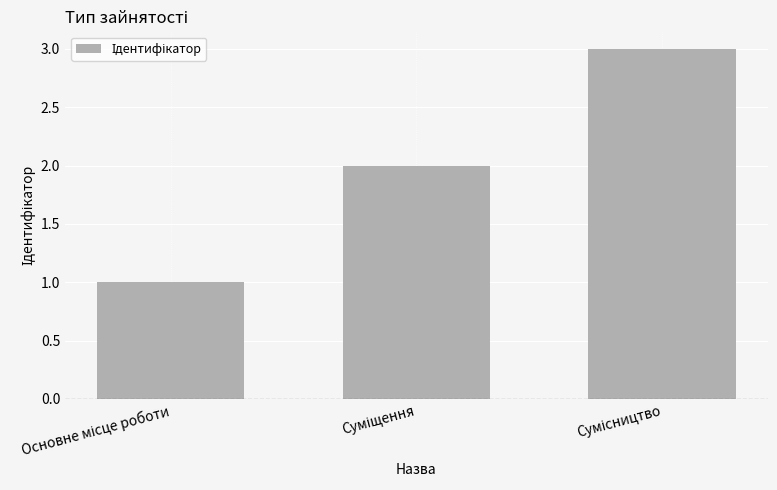

What is the sum of all values?

6